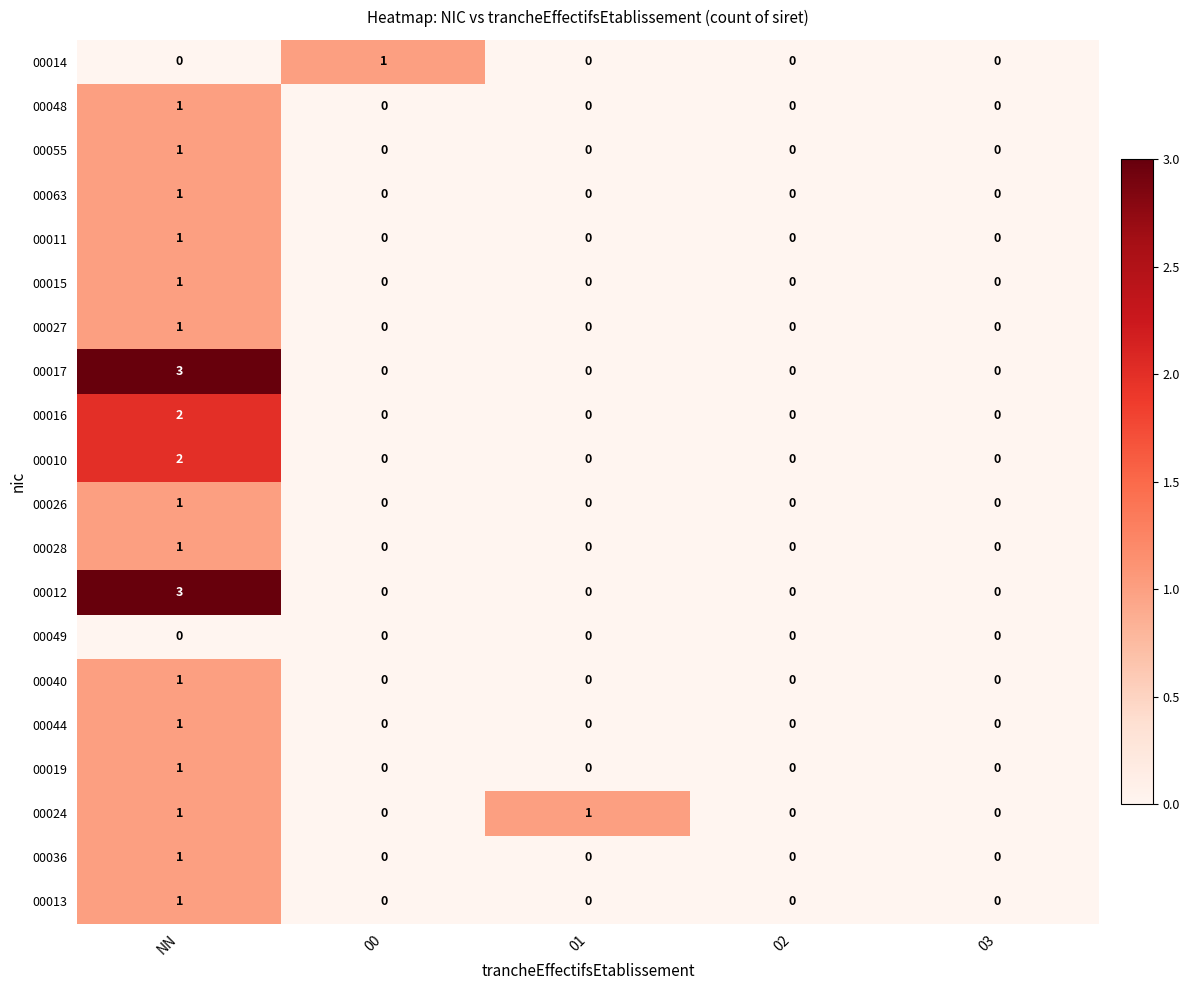

What is the difference between the highest and lowest values at NN?

3